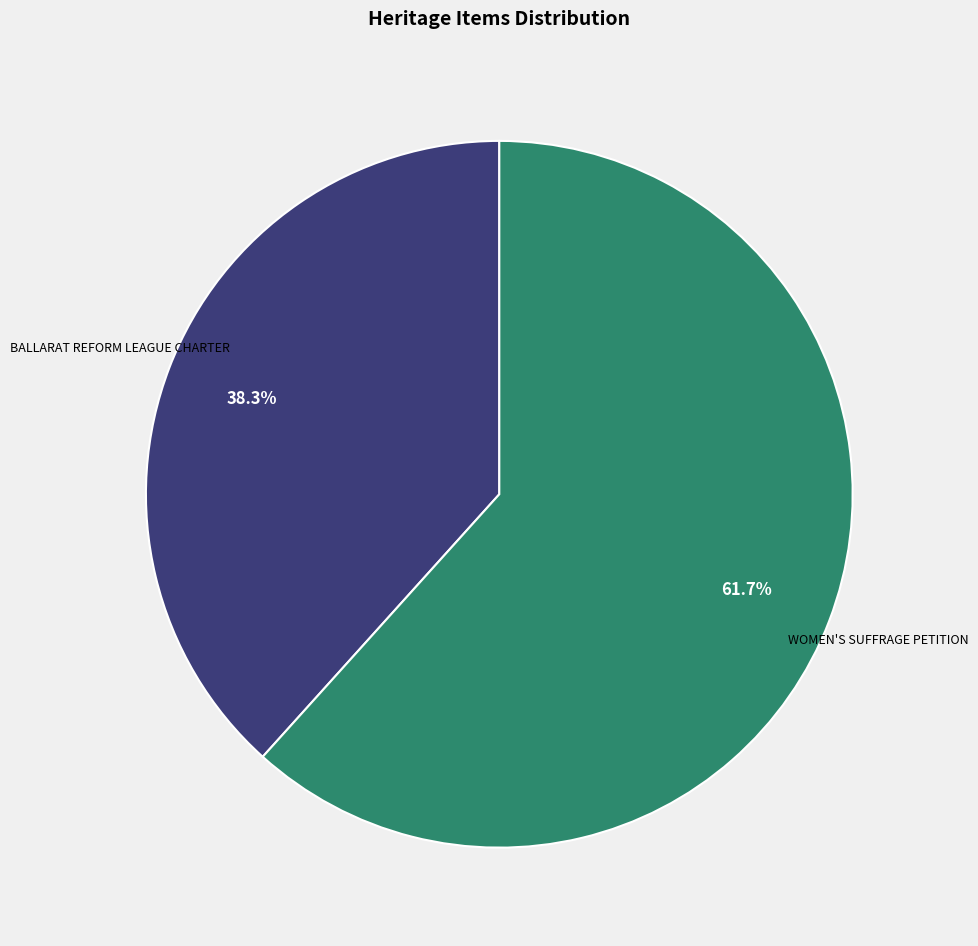

Is there a majority slice in this chart?

Yes